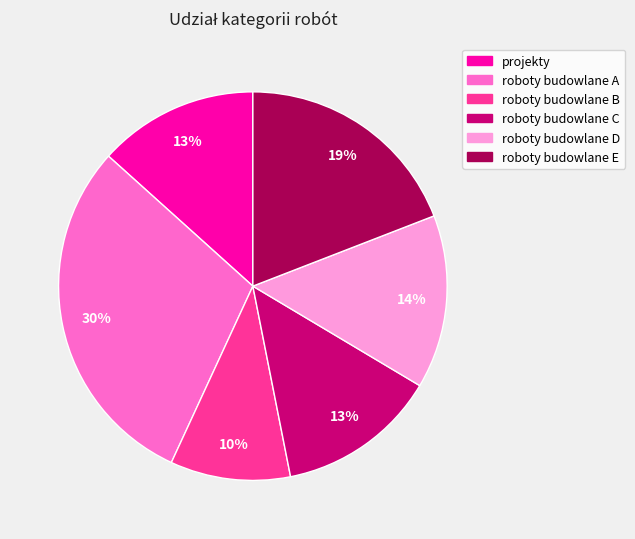

To the nearest percent, what portion does roboty budowlane C represent?

13%